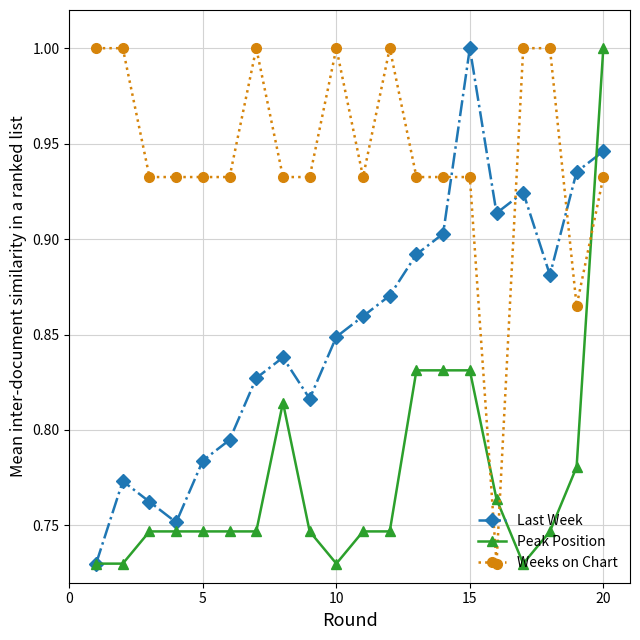

What is the highest value of the Weeks on Chart series?

1.0